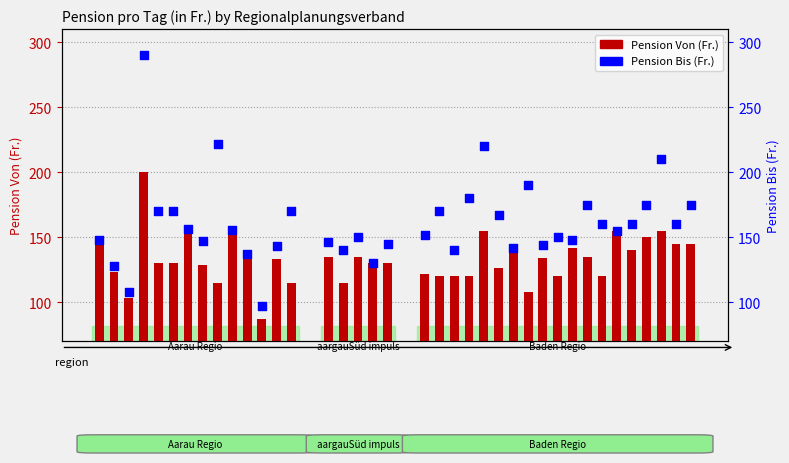

What is the total value across all series at 10?

274.0